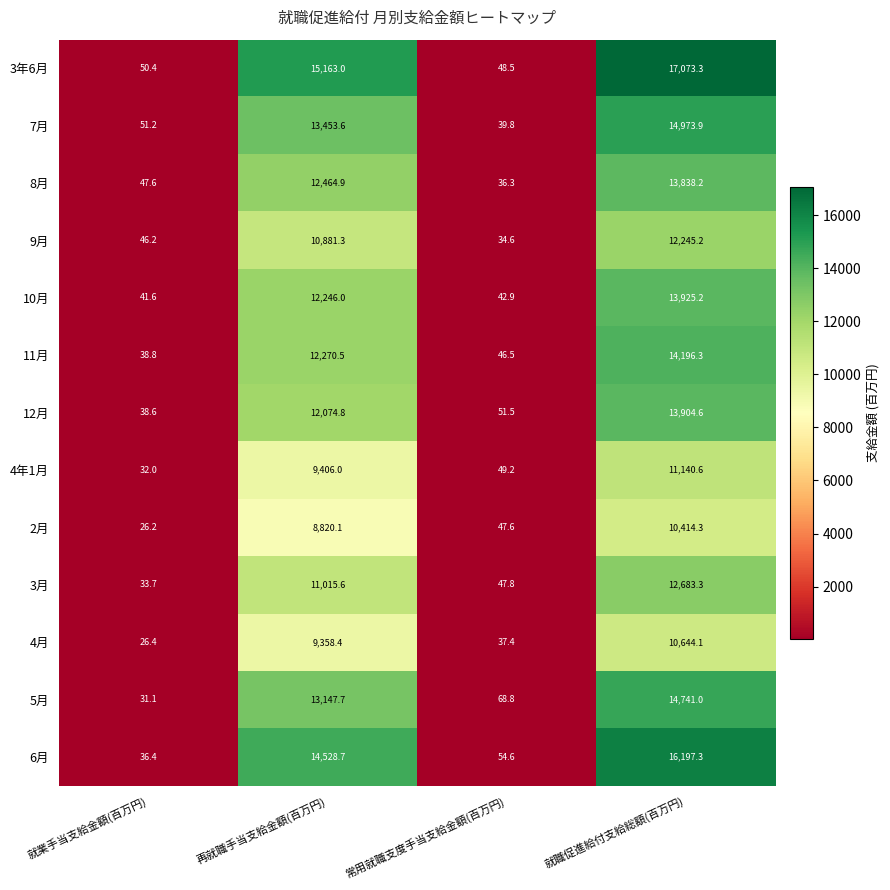

True or false: 3月 has a value of 11015.6 at 再就職手当支給金額(百万円).

True